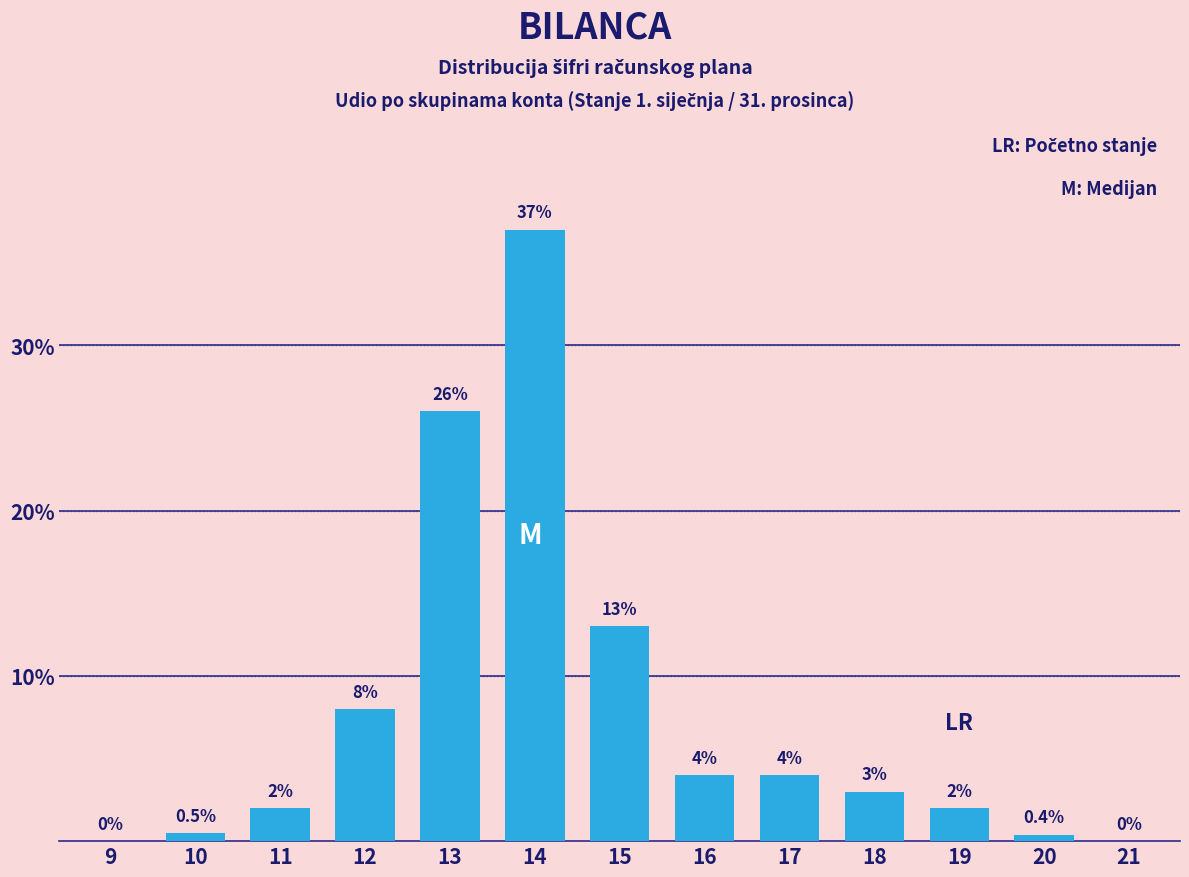

Reading left to right, extract all data points from this chart.

9=0.0	10=0.5	11=2.0	12=8.0	13=26.0	14=37.0	15=13.0	16=4.0	17=4.0	18=3.0	19=2.0	20=0.4	21=0.0